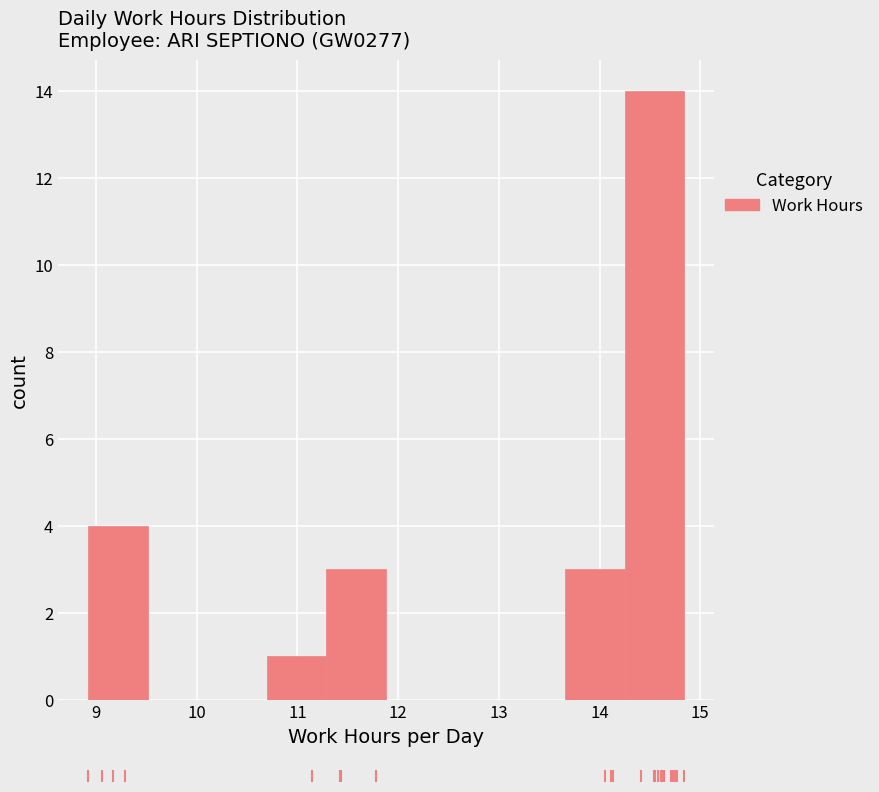

Which range on the x-axis has the tallest bar?

14.2 to 14.8